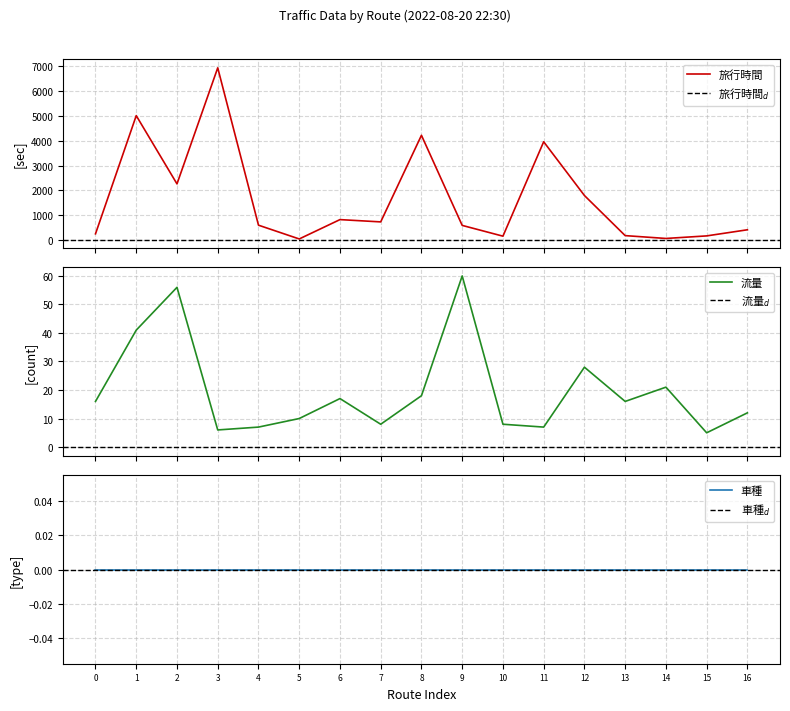

Which category has the lowest value across all series?

15